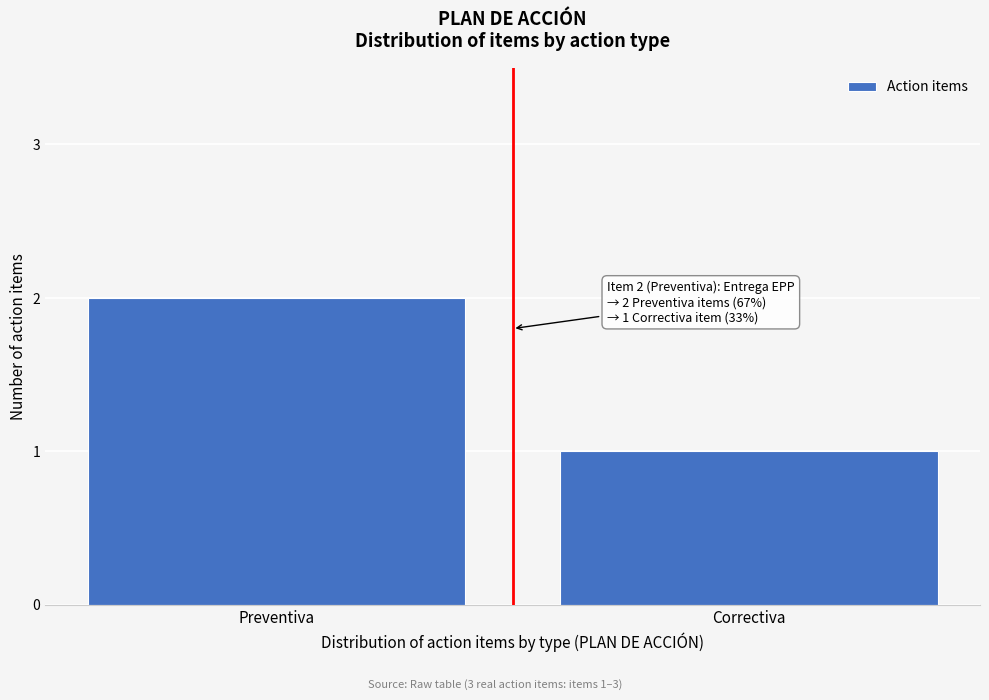

Reading left to right, extract all data points from this chart.

2	1